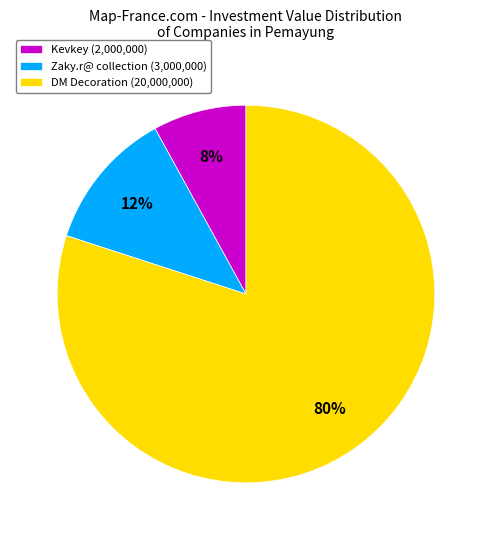

How many segments does this pie chart have?

3